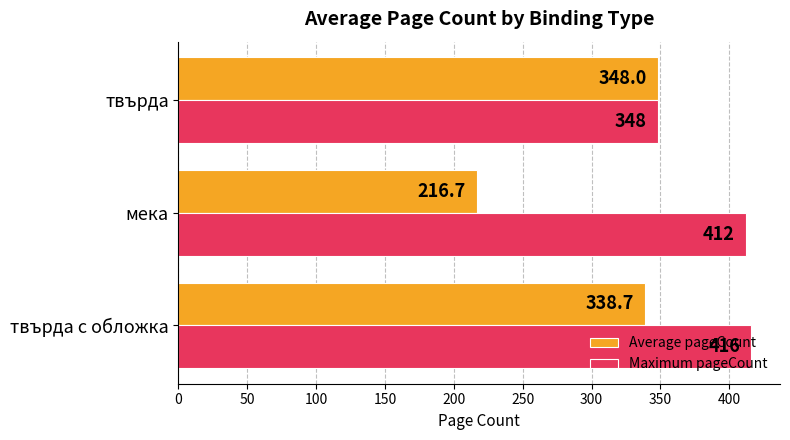

What is the greatest value displayed?

416.0